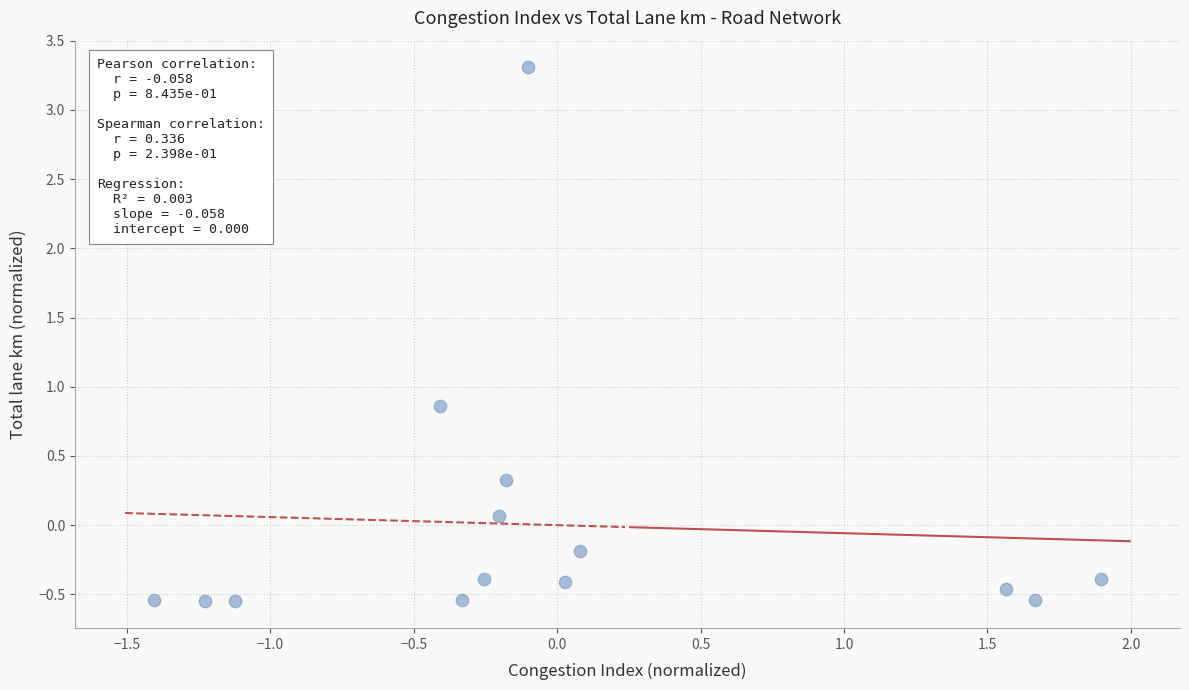

What is the range of Y values (max minus min)?

3.9